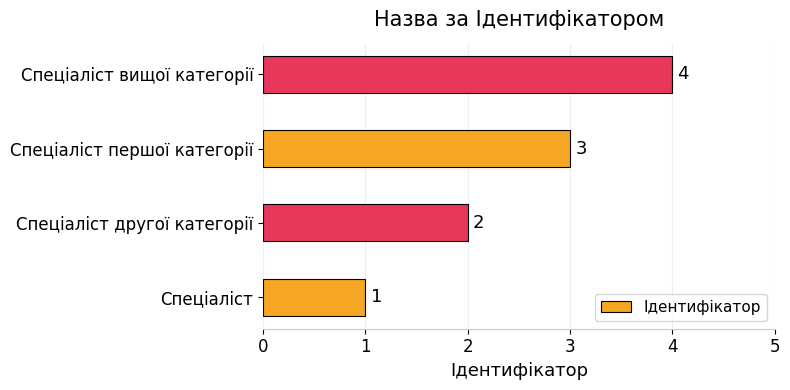

List the labels in order of value, smallest first.

Спеціаліст, Спеціаліст другої категорії, Спеціаліст першої категорії, Спеціаліст вищої категорії